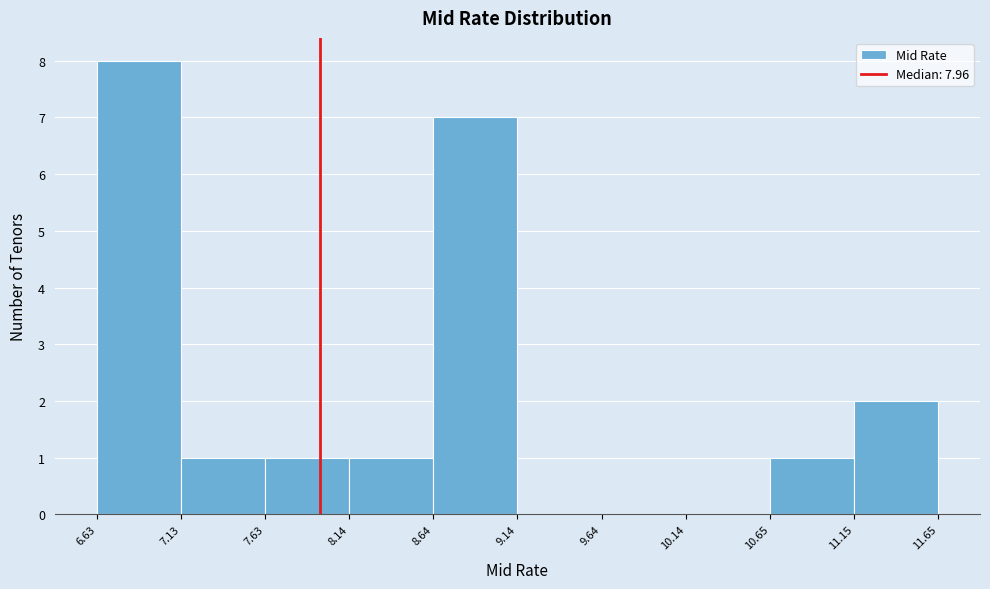

Over which range of the x-axis is the bar tallest?

6.63 to 7.13